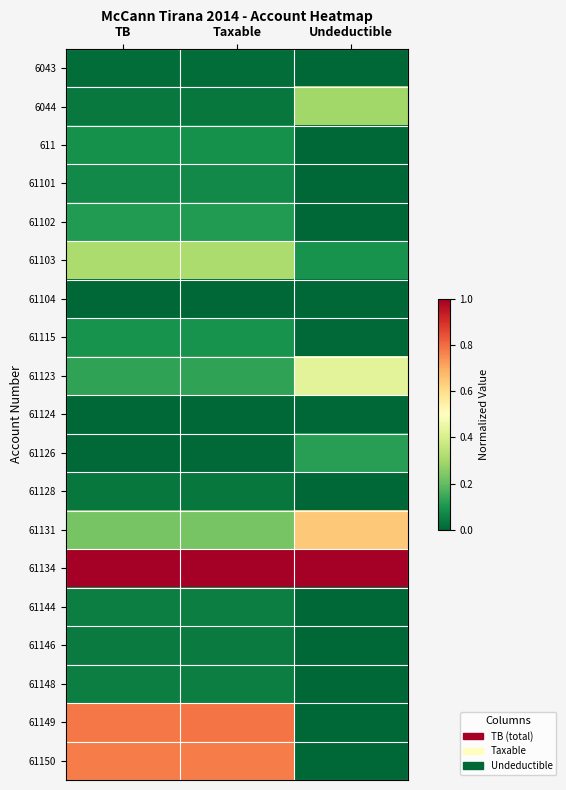

Which series has the largest total across all categories?

61134